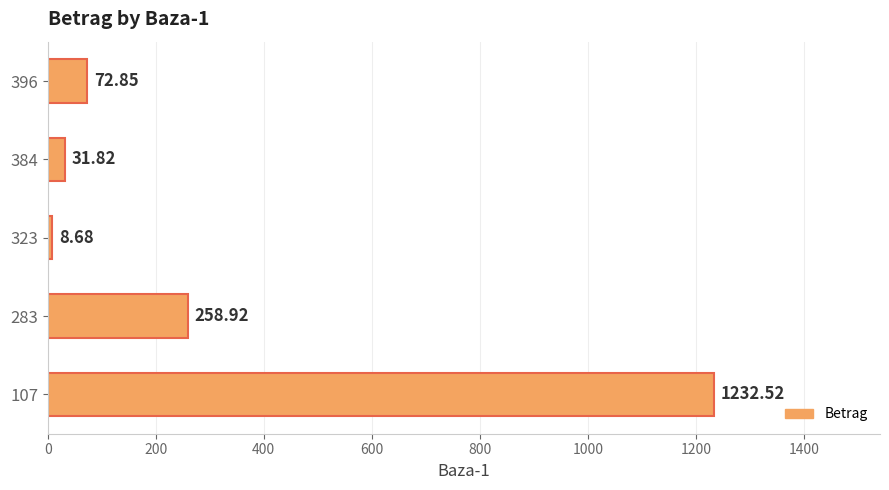

List the labels in order of value, largest first.

107, 283, 396, 384, 323